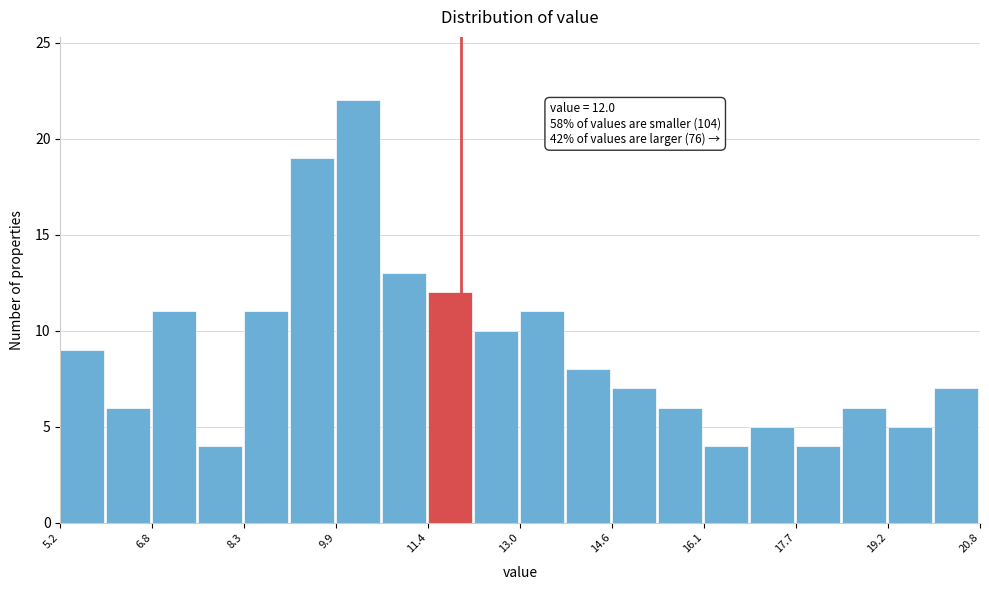

Around what value on the x-axis is the tallest bar? Give the approximate position of its centre, as read against the axis.

10.2